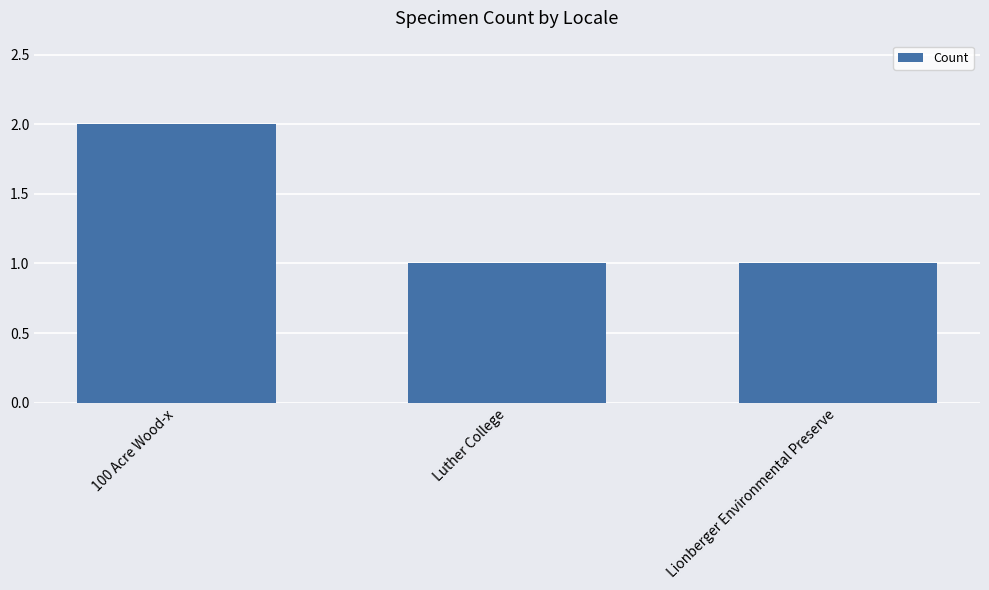

What is the difference between the values at 100 Acre Wood-x and Lionberger Environmental Preserve?

1